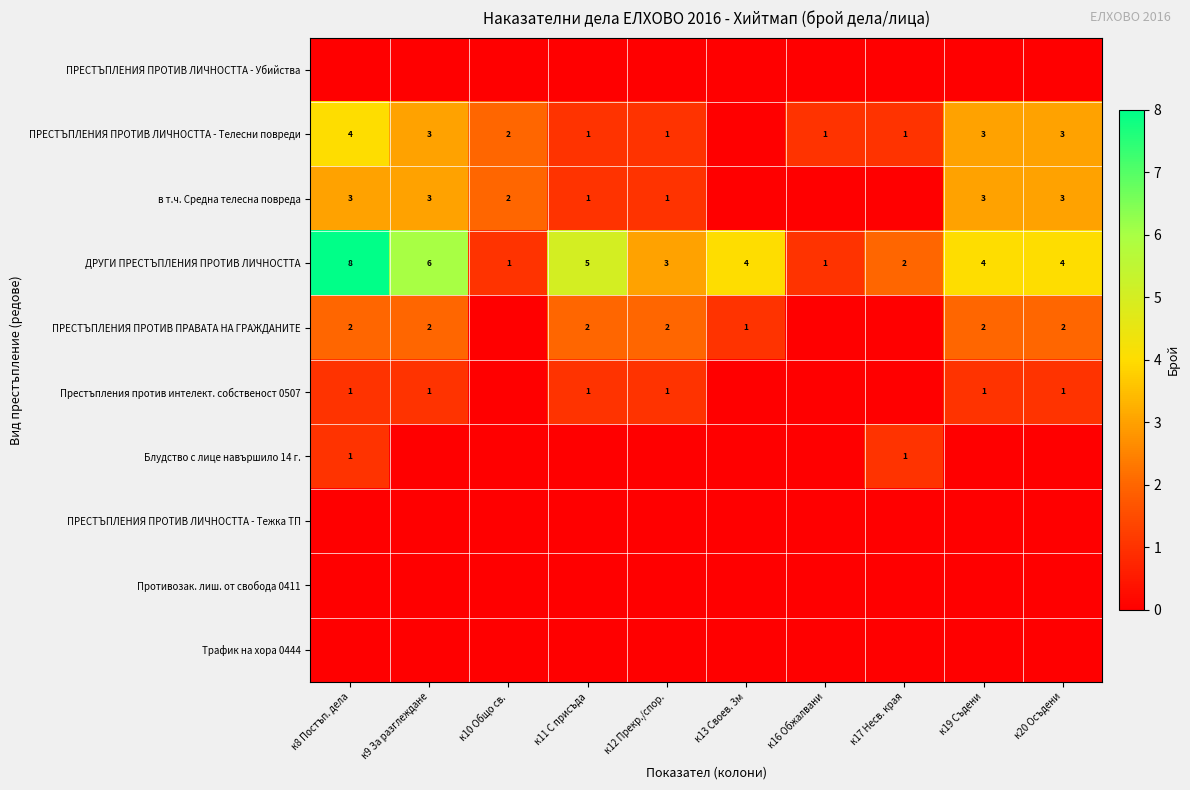

Which category has the highest value in the ДРУГИ ПРЕСТЪПЛЕНИЯ ПРОТИВ ЛИЧНОСТТА series?

к8 Постъп. дела